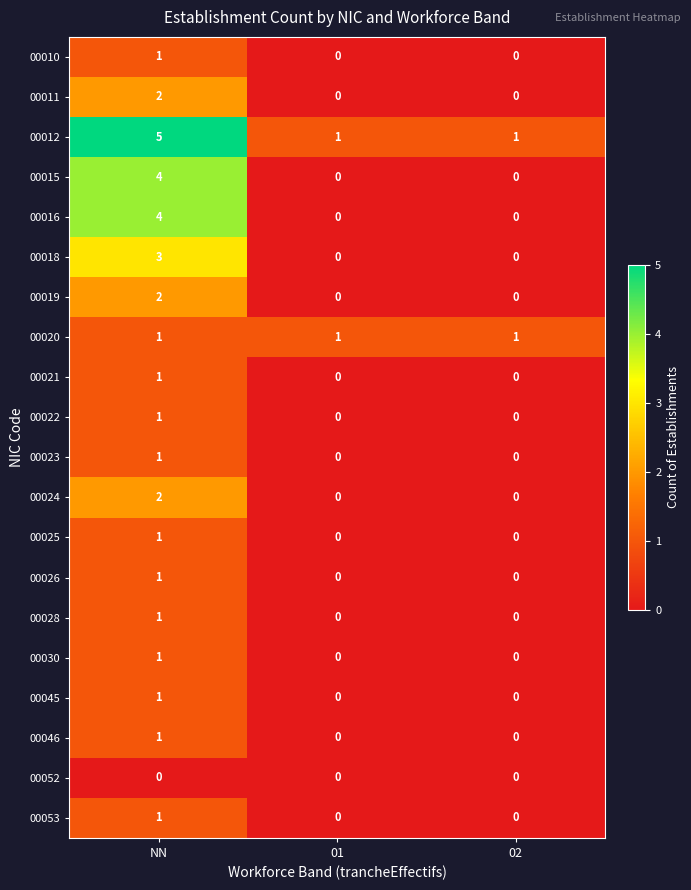

Which series has the largest total across all categories?

00012